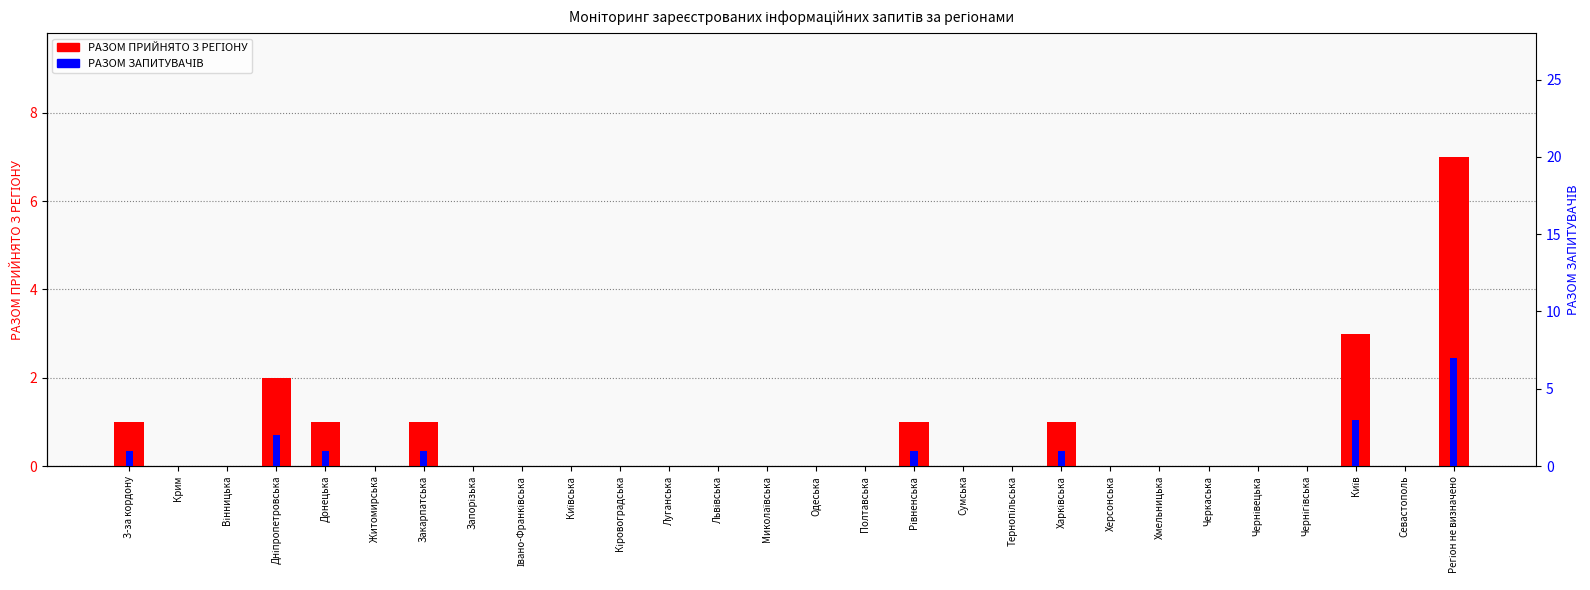

How many values in the РАЗОМ ПРИЙНЯТО З РЕГІОНУ series exceed 0?

8